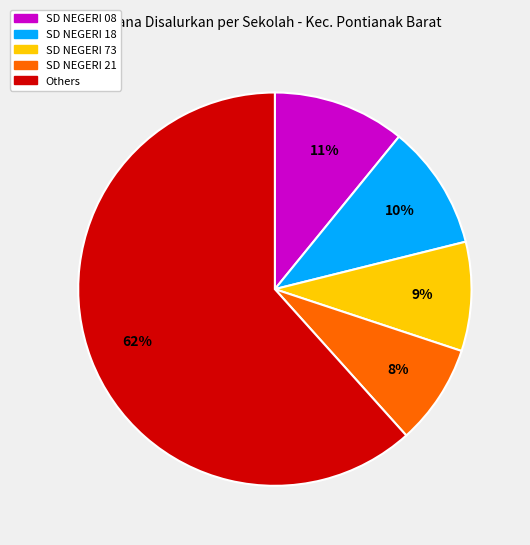

Is there any slice that represents more than half of the pie?

Yes